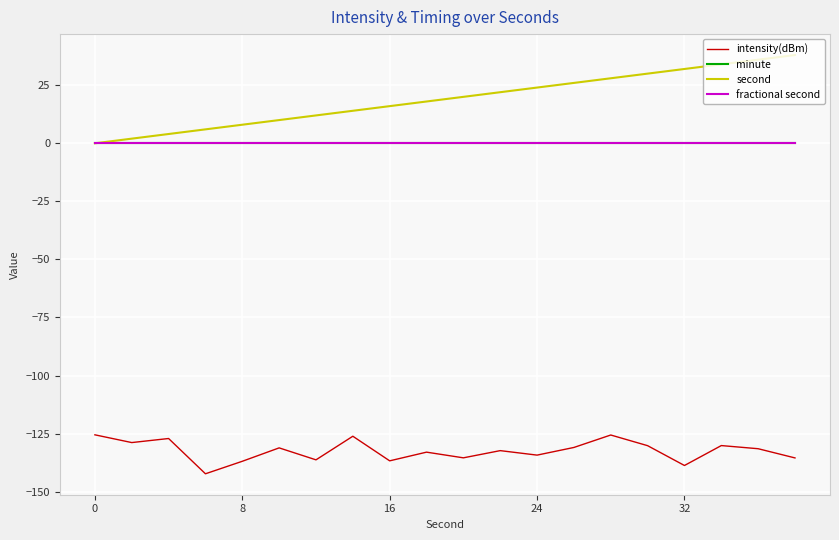

Does the chart have visible grid lines?

Yes